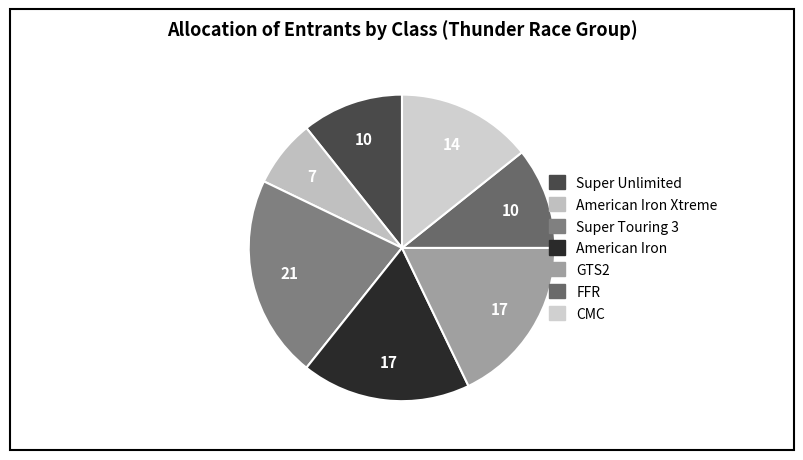

Count the number of slices in the pie.

7